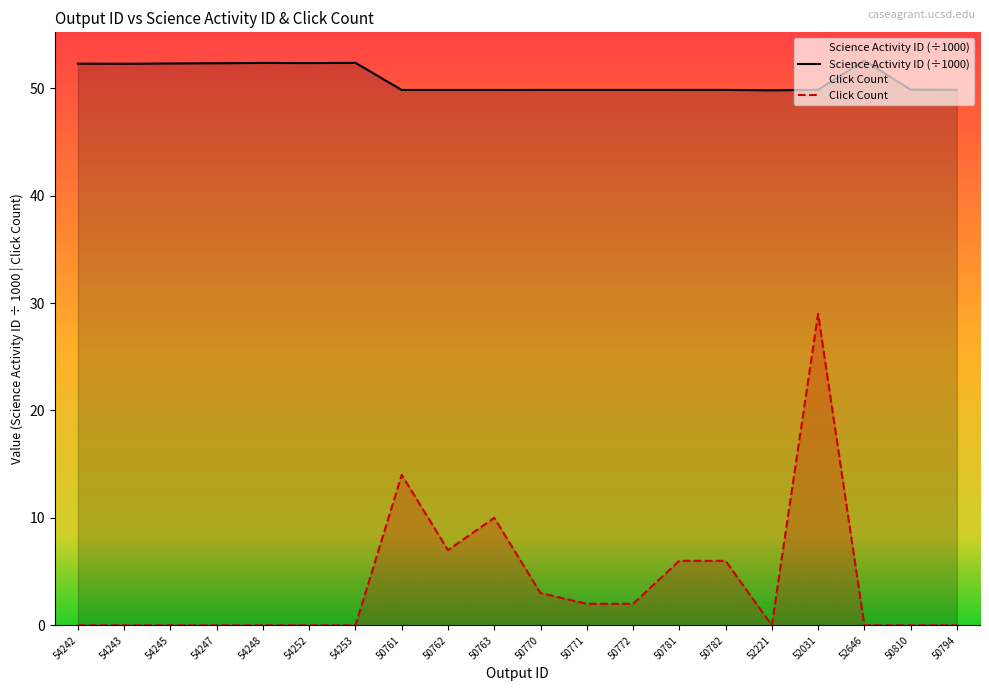

Which series has the largest total across all categories?

Science Activity ID (÷1000)